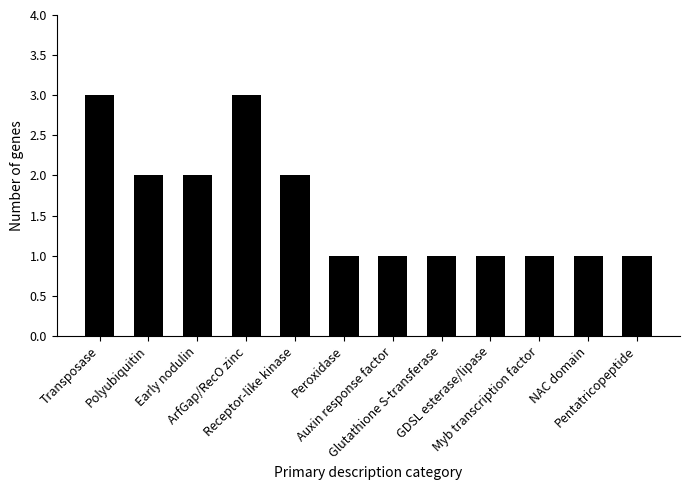

Reading left to right, list all the values displayed in this chart.

Transposase=3	Polyubiquitin=2	Early nodulin=2	ArfGap/RecO zinc=3	Receptor-like kinase=2	Peroxidase=1	Auxin response factor=1	Glutathione S-transferase=1	GDSL esterase/lipase=1	Myb transcription factor=1	NAC domain=1	Pentatricopeptide=1